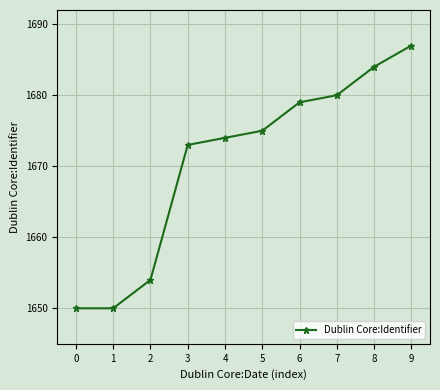

What is the average value?

1671